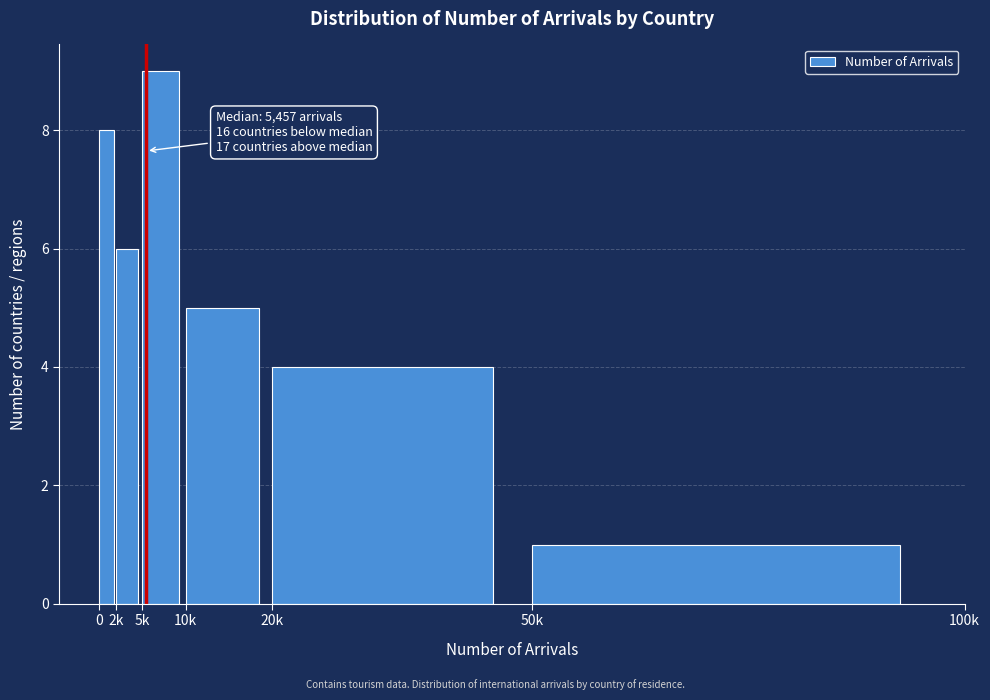

Reading right to left, transcribe all the data shown in this chart.

50k=1	20k=4	10k=5	5k=9	2k=6	0=8